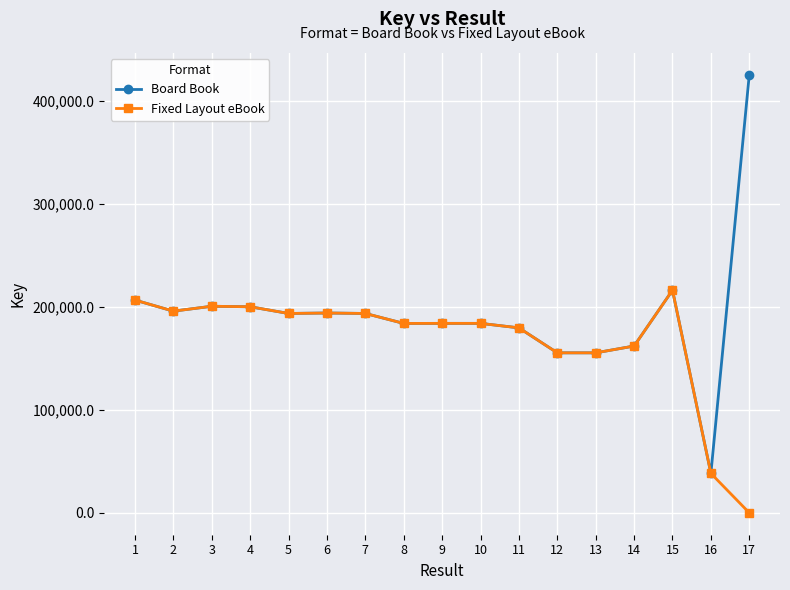

What is the value of the Board Book point at the 4th from the left?

200120.2